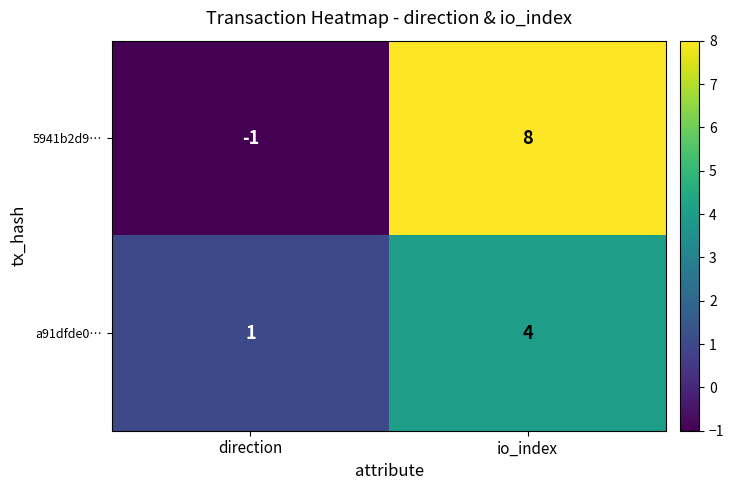

Which series has the largest total across all categories?

5941b2d9…